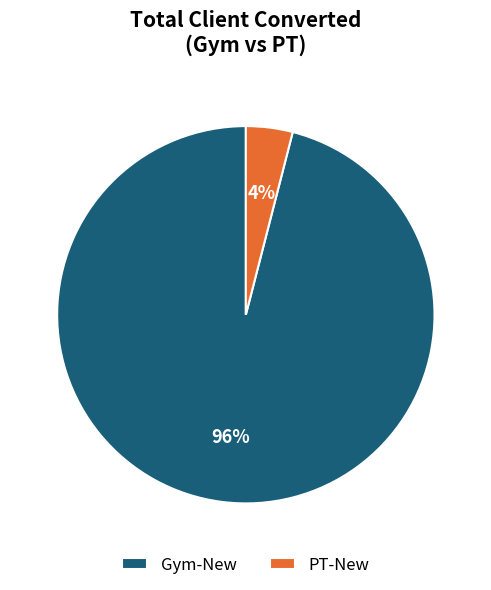

Is there any slice that represents more than half of the pie?

Yes